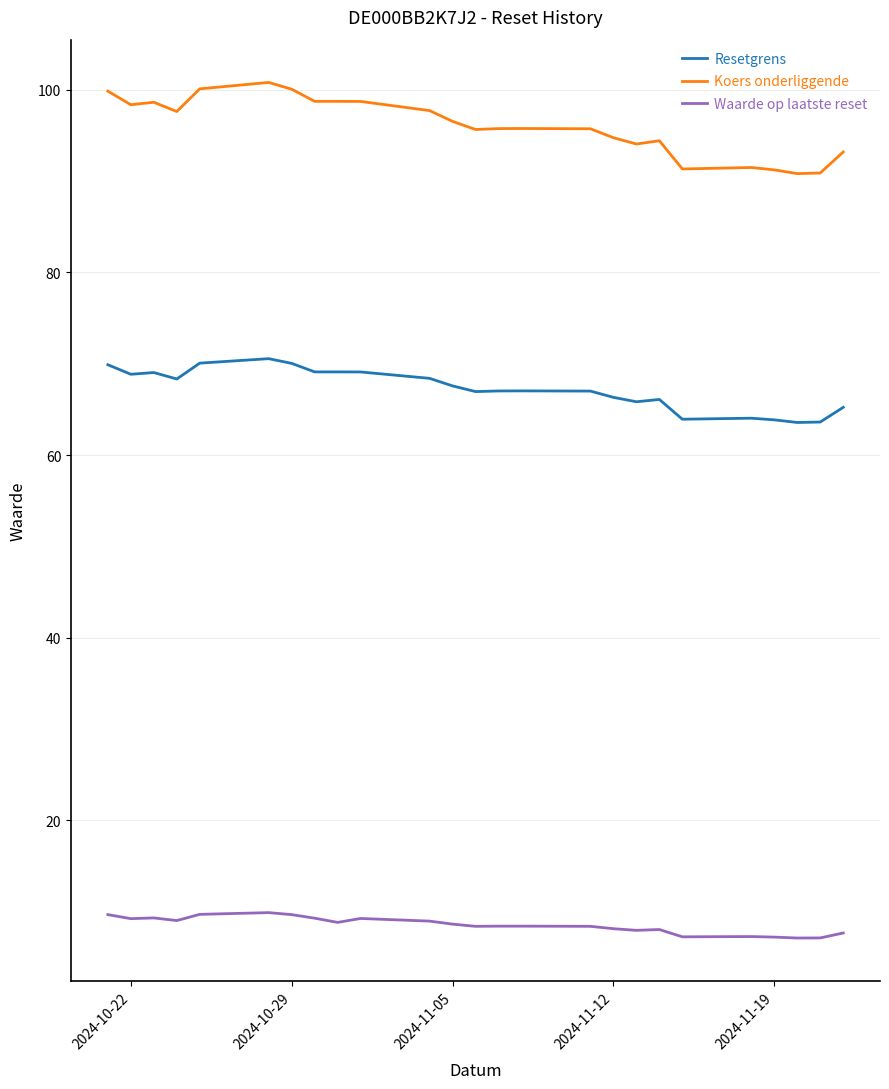

True or false: Waarde op laatste reset and Resetgrens cross at least once.

False